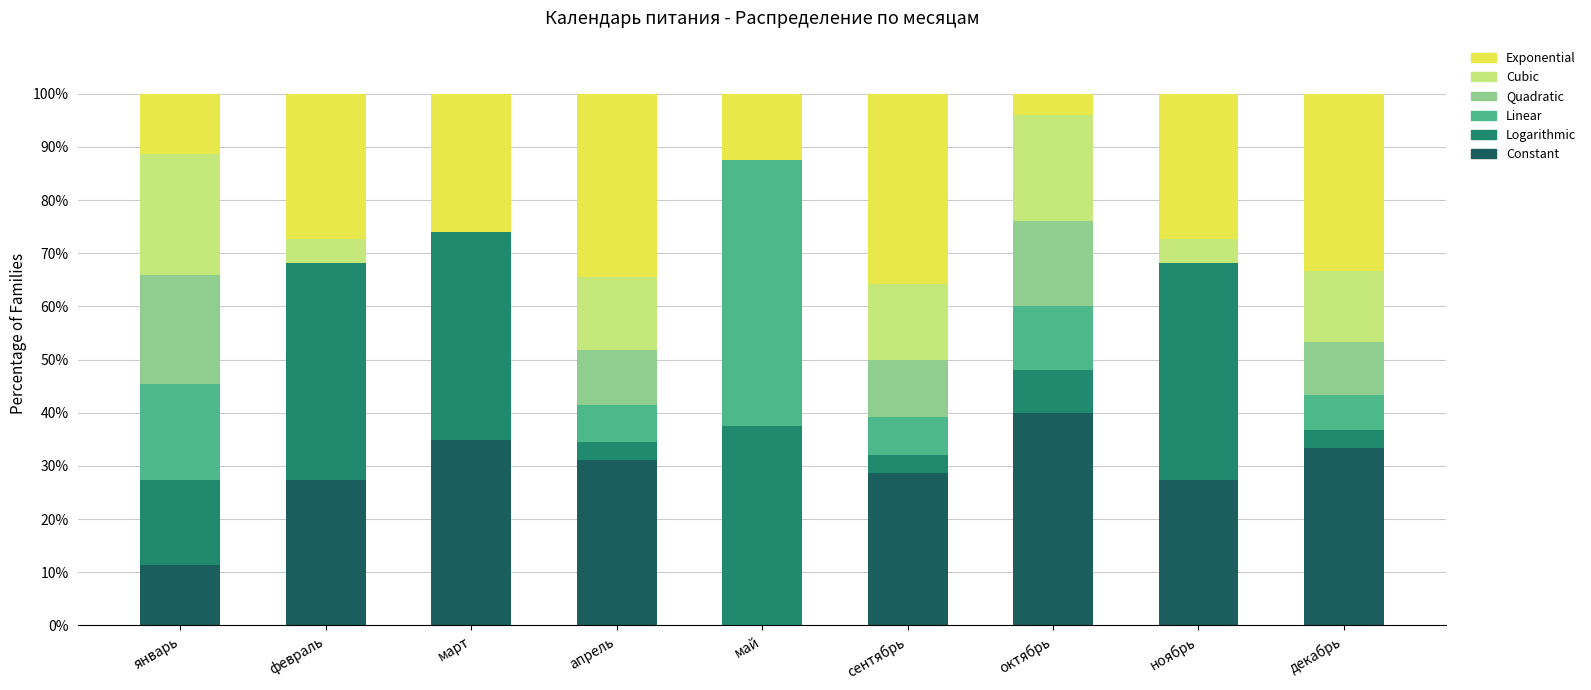

Are the bars horizontal?

No